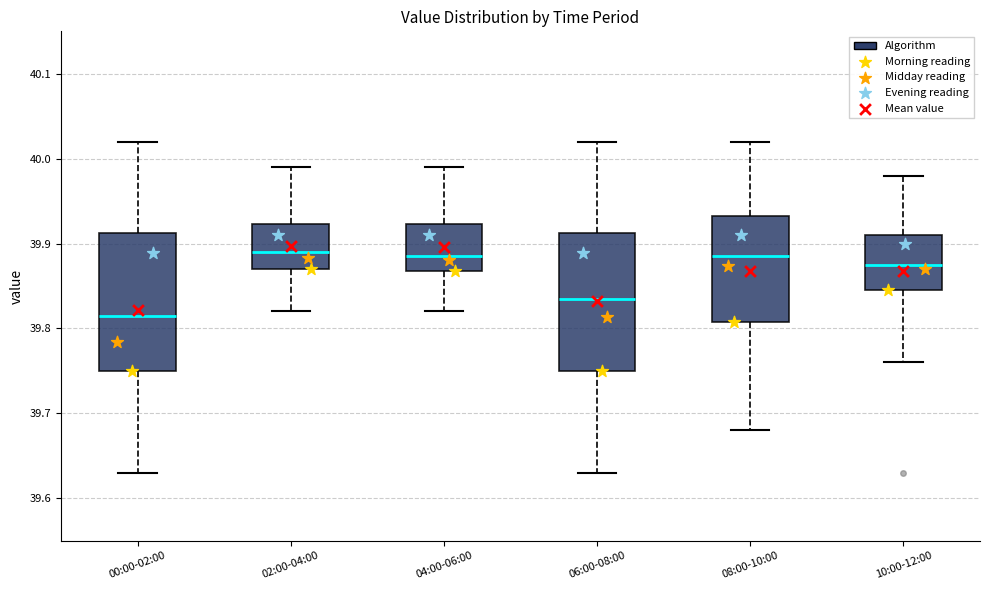

Reading left to right, transcribe this box plot: for each box, give where its median line is, the range the box spans, and where its two whiskers end, as read against the y-axis. The values are not printed on the chart, so give them approximately, as read against the axis.

00:00-02:00: median 39.82, box 39.75 to 39.91, whiskers 39.63 to 40.02
02:00-04:00: median 39.89, box 39.87 to 39.92, whiskers 39.82 to 39.99
04:00-06:00: median 39.89, box 39.87 to 39.92, whiskers 39.82 to 39.99
06:00-08:00: median 39.84, box 39.75 to 39.91, whiskers 39.63 to 40.02
08:00-10:00: median 39.89, box 39.81 to 39.93, whiskers 39.68 to 40.02
10:00-12:00: median 39.88, box 39.85 to 39.91, whiskers 39.76 to 39.98